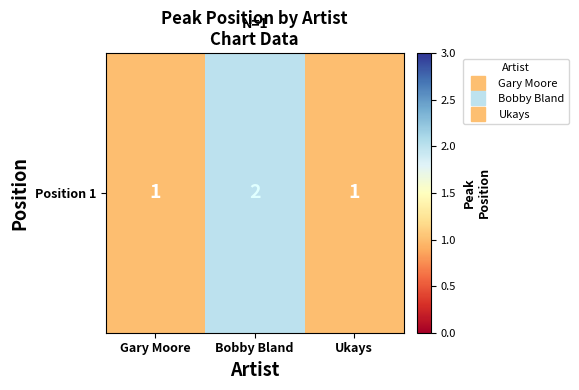

Reading left to right, list all the values displayed in this chart.

1	2	1